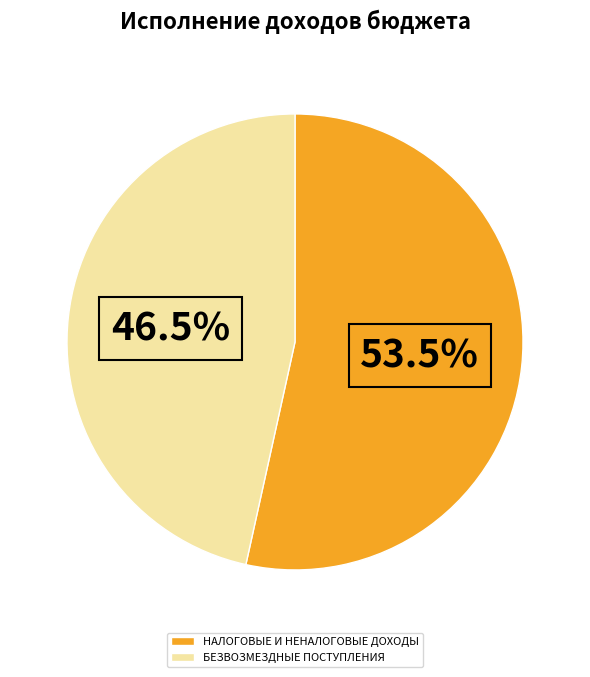

Rank the categories by value from highest to lowest.

НАЛОГОВЫЕ И НЕНАЛОГОВЫЕ ДОХОДЫ, БЕЗВОЗМЕЗДНЫЕ ПОСТУПЛЕНИЯ